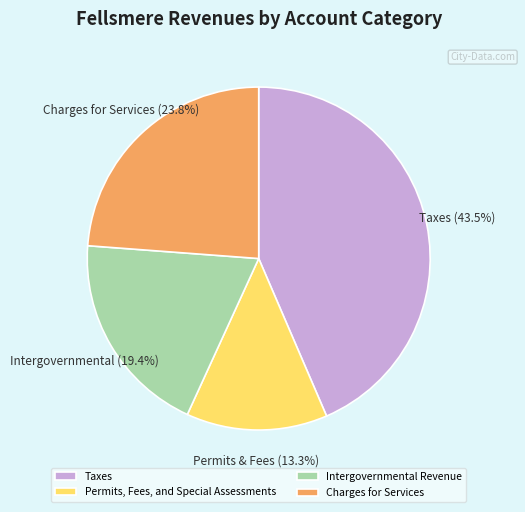

How many slices are in this pie chart?

4